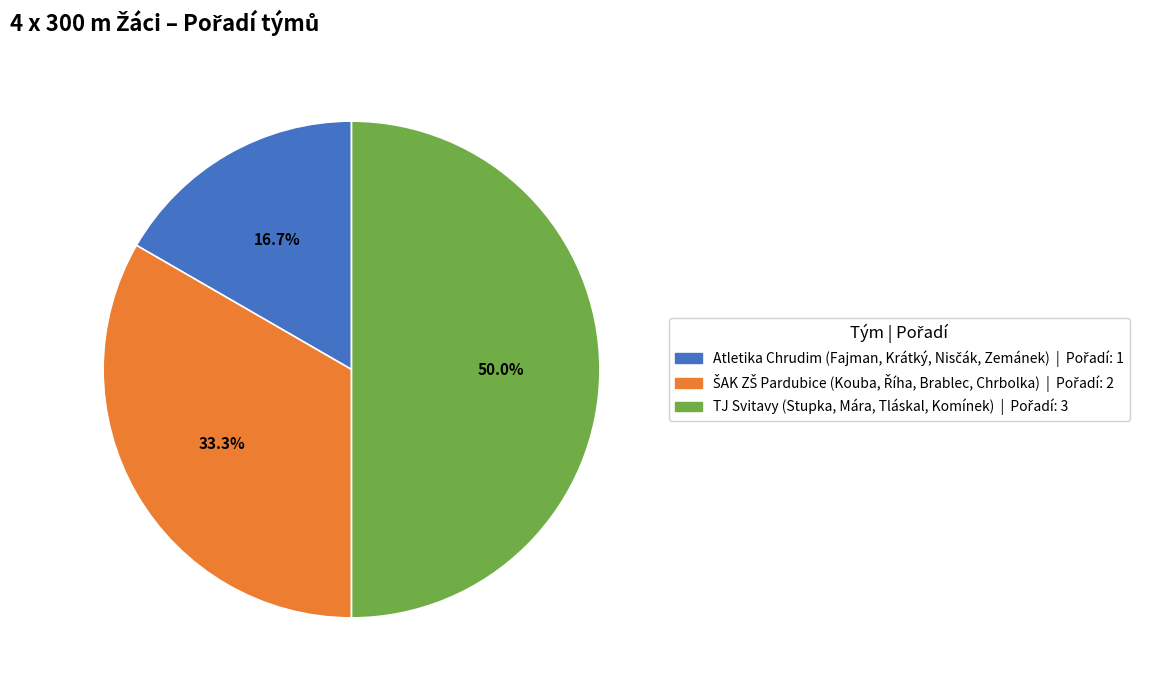

Which category has the biggest portion of the pie?

TJ Svitavy (Stupka, Mára, Tláskal, Komínek)